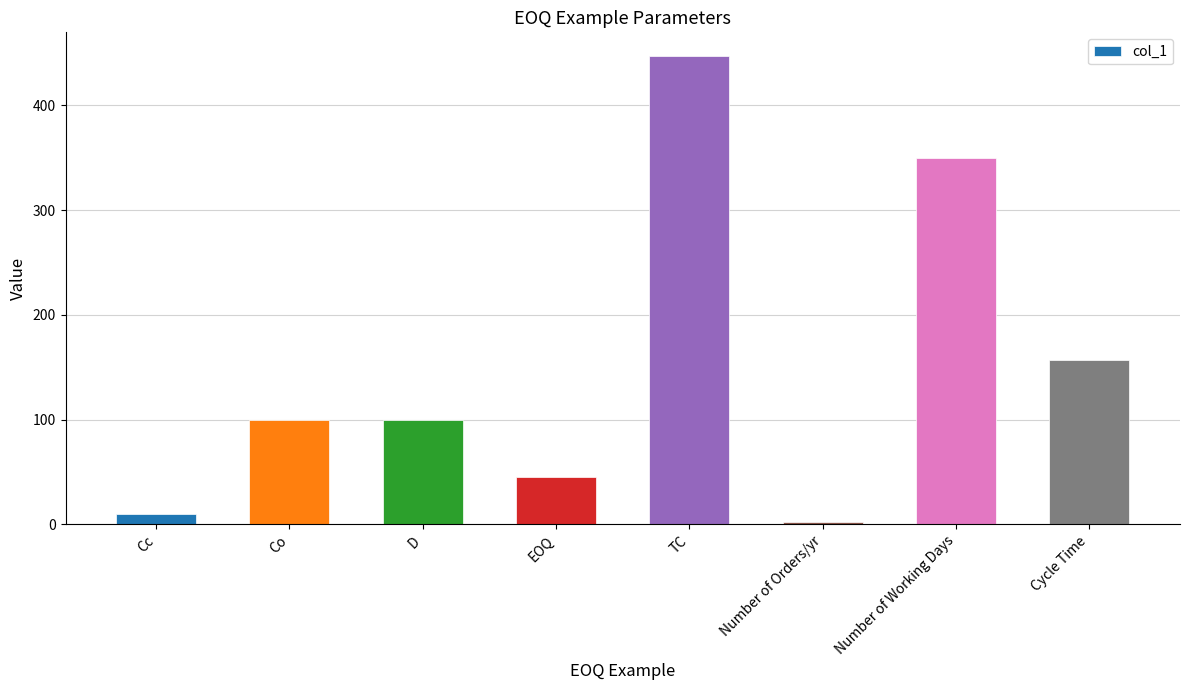

What position from the right is Cycle Time?

1